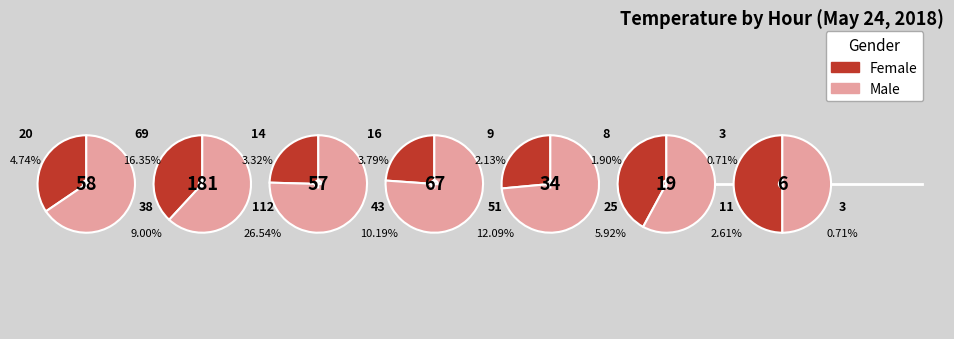

Between Hour 5 and Hour 6, which series saw the biggest shift?

Male